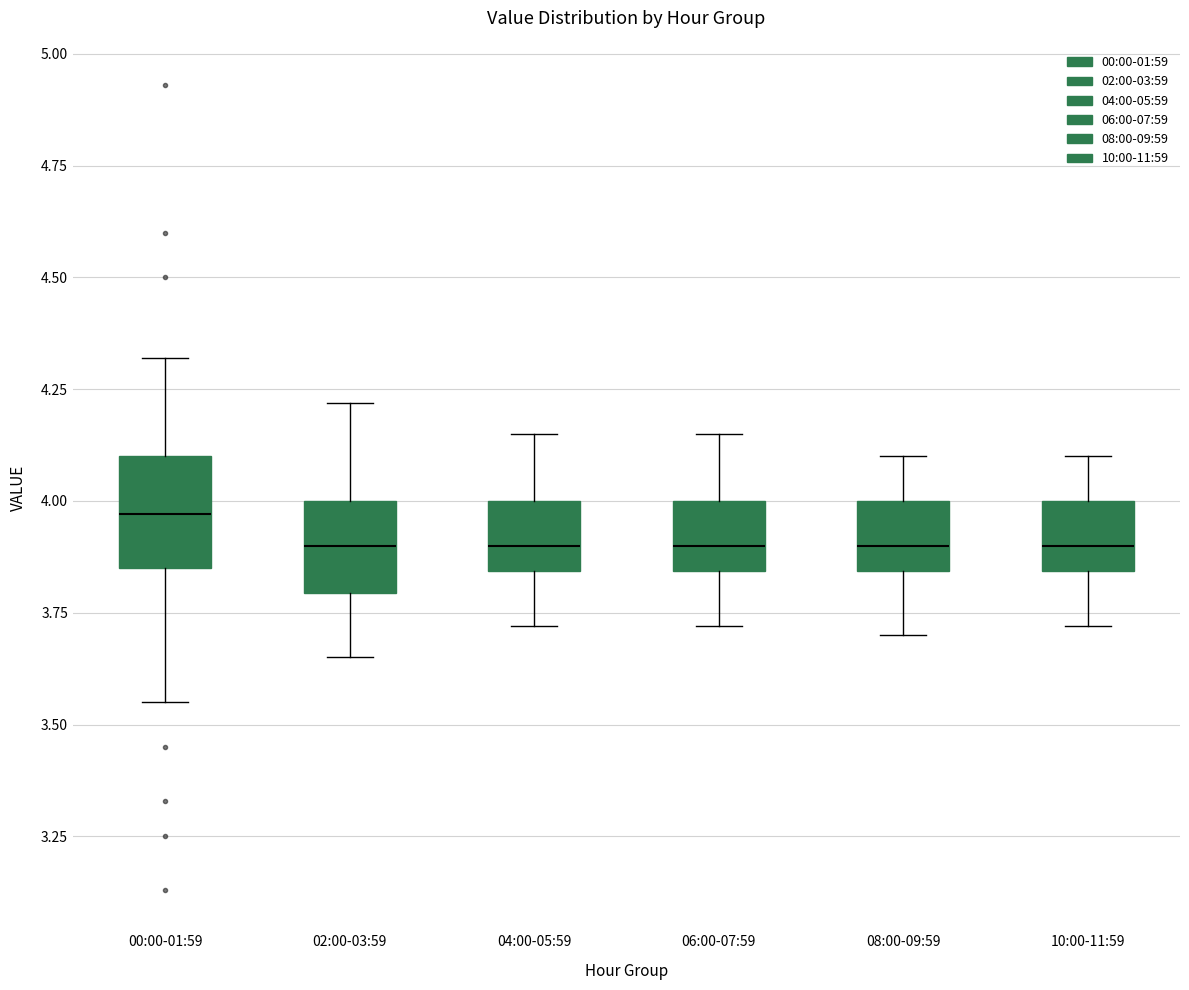

Reading left to right, read every box against the y-axis: the position of its median line, the range the box covers, and the ends of its whiskers. The values are not printed on the chart, so give them approximately, as read against the axis.

00:00-01:59: median 3.95, box 3.85 to 4.10, whiskers 3.55 to 4.30
02:00-03:59: median 3.90, box 3.80 to 4.00, whiskers 3.65 to 4.20
04:00-05:59: median 3.90, box 3.85 to 4.00, whiskers 3.70 to 4.15
06:00-07:59: median 3.90, box 3.85 to 4.00, whiskers 3.70 to 4.15
08:00-09:59: median 3.90, box 3.85 to 4.00, whiskers 3.70 to 4.10
10:00-11:59: median 3.90, box 3.85 to 4.00, whiskers 3.70 to 4.10